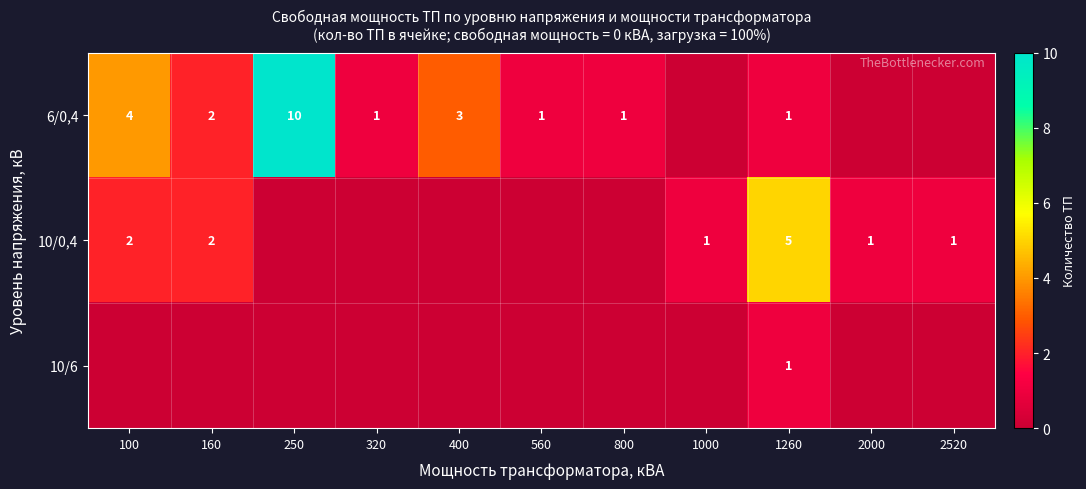

Is it true that 10/0,4 equals 8 at 1260?

False